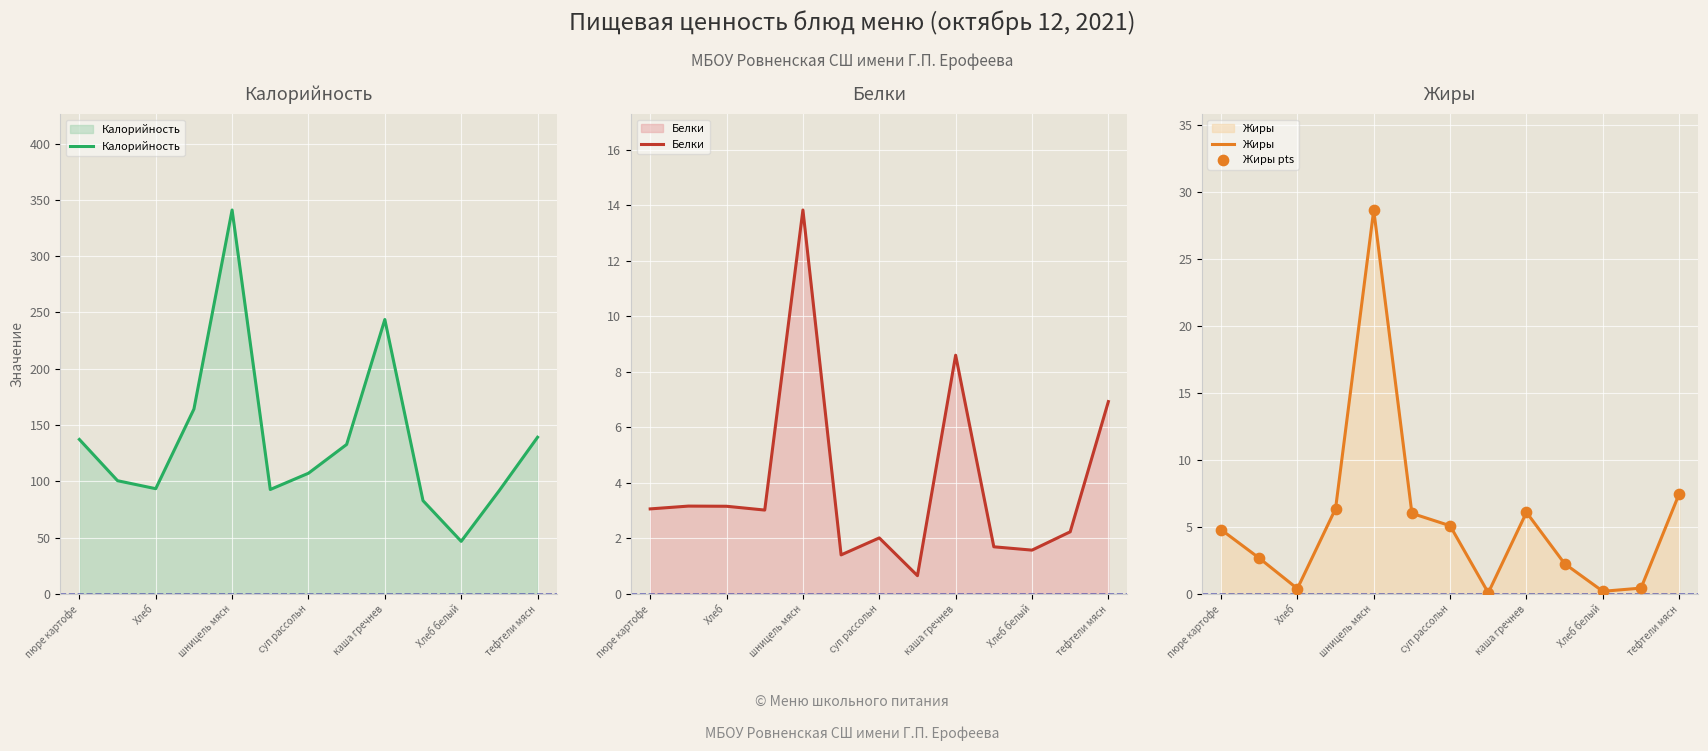

True or false: Калорийность has a value of 25.5 at Хлеб белый.

False